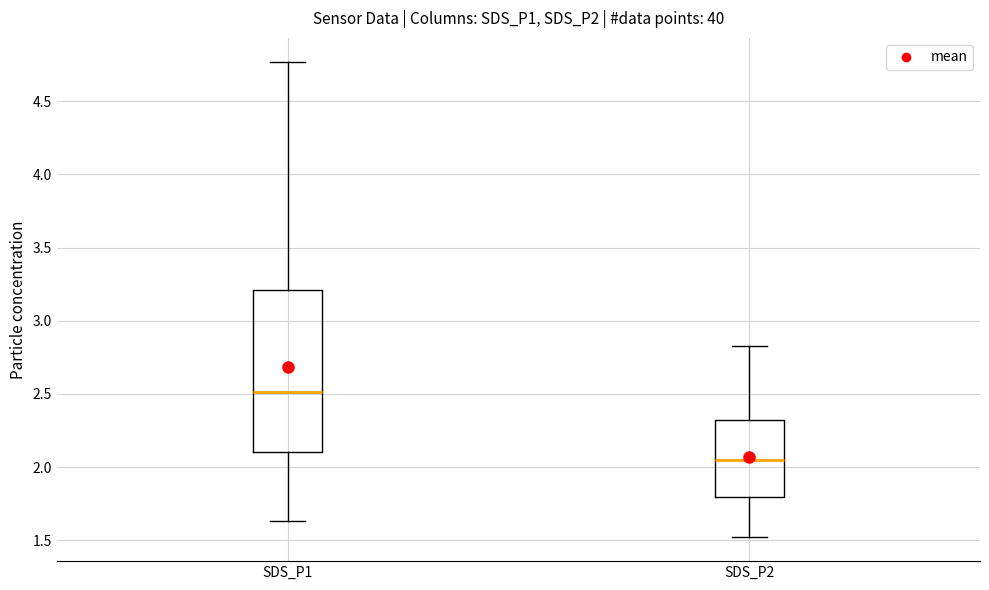

Reading left to right, transcribe this box plot: for each box, give where its median line is, the range the box spans, and where its two whiskers end, as read against the y-axis. The values are not printed on the chart, so give them approximately, as read against the axis.

SDS_P1: median 2.50, box 2.10 to 3.20, whiskers 1.65 to 4.75
SDS_P2: median 2.05, box 1.80 to 2.35, whiskers 1.50 to 2.85